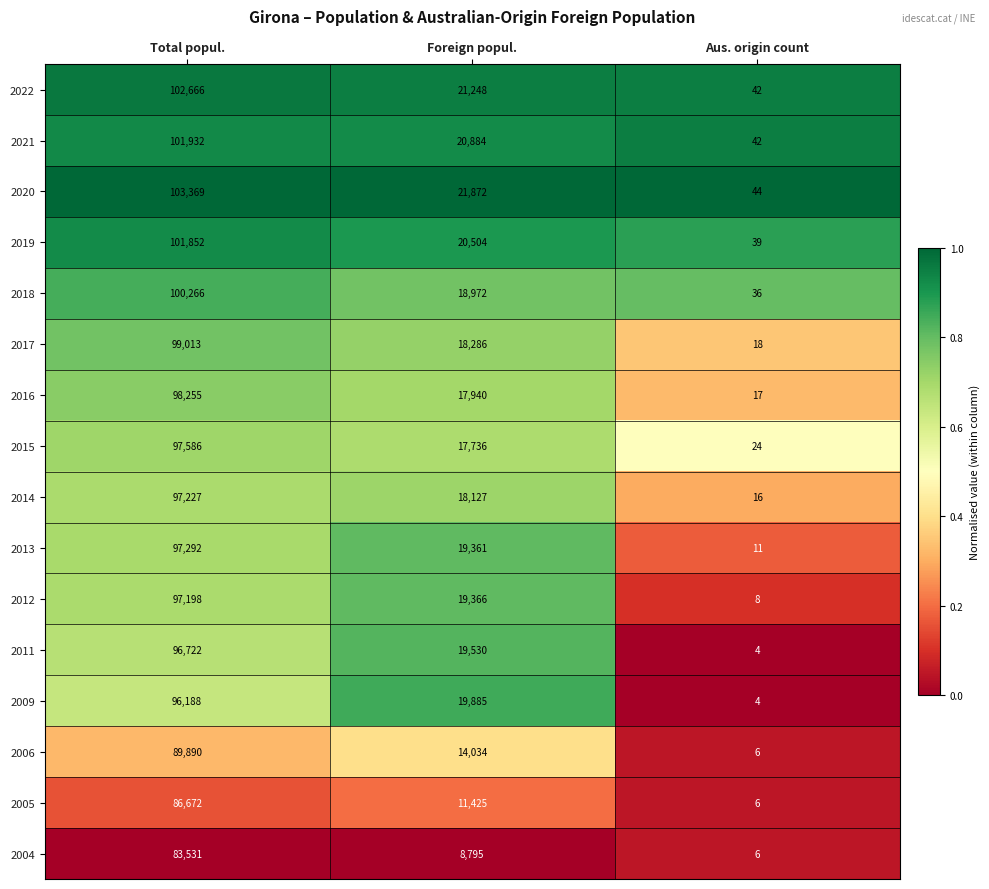

At which category does the chart reach its peak across all series?

Total popul.